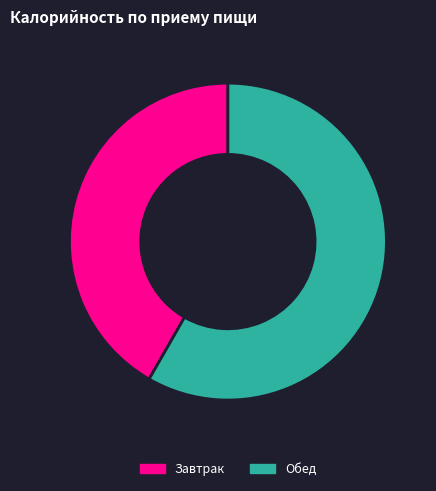

Is it true that Завтрак is 52% of the pie?

False